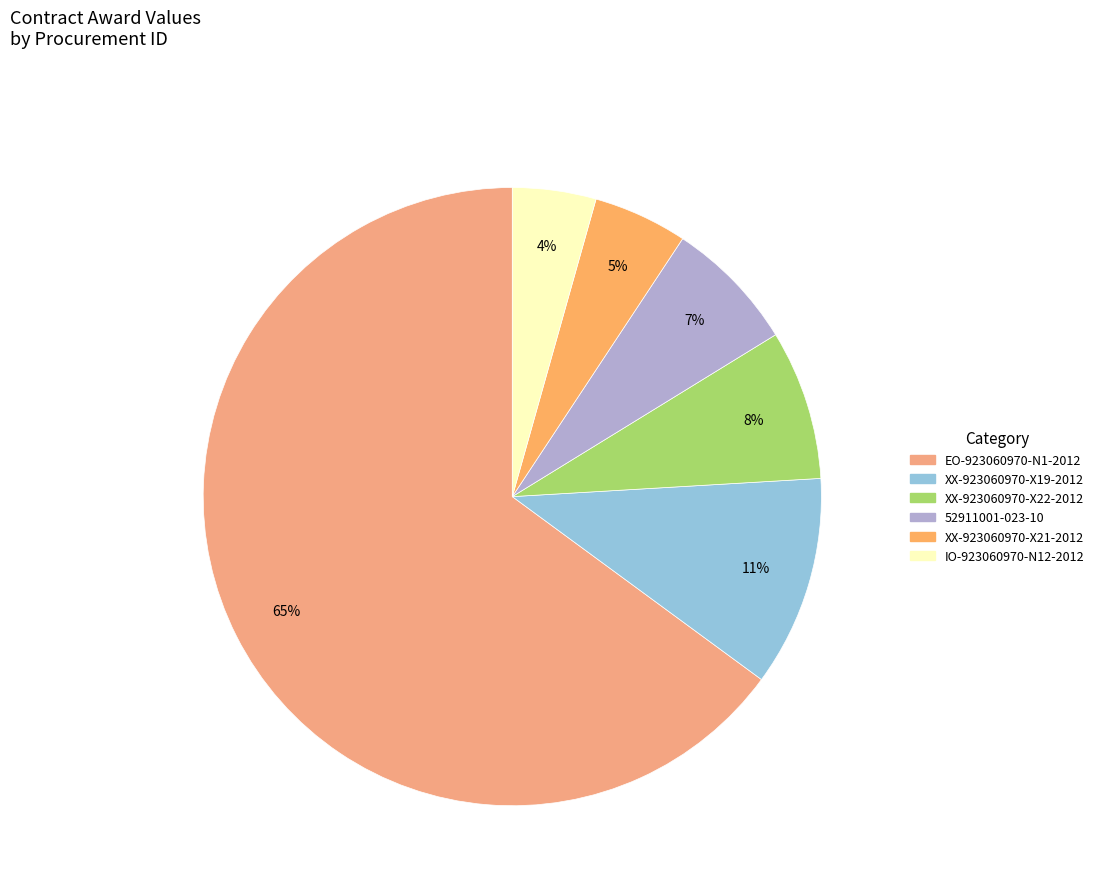

What percentage is the EO-923060970-N1-2012 slice, to the nearest percent?

65%